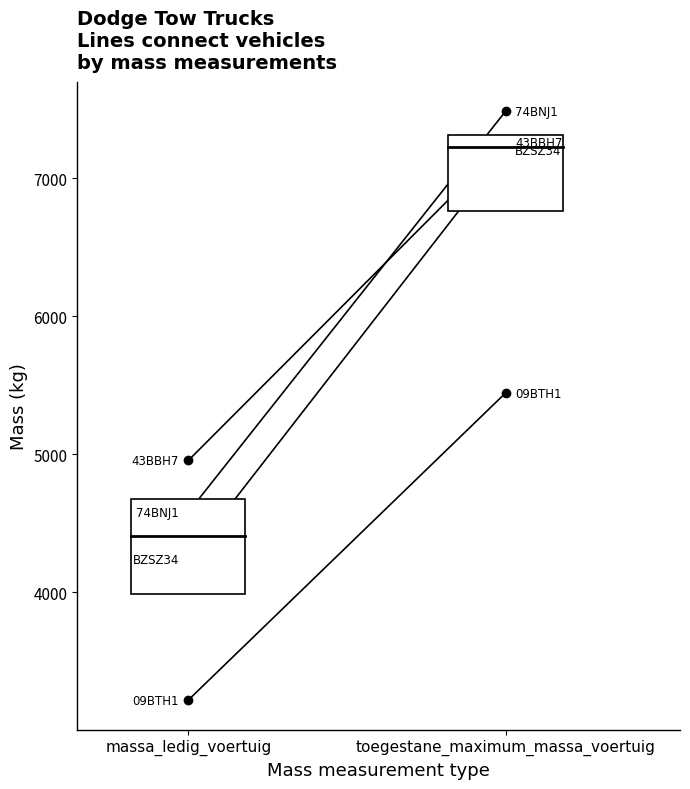

Which series has the largest range (max minus min)?

BZSZ34